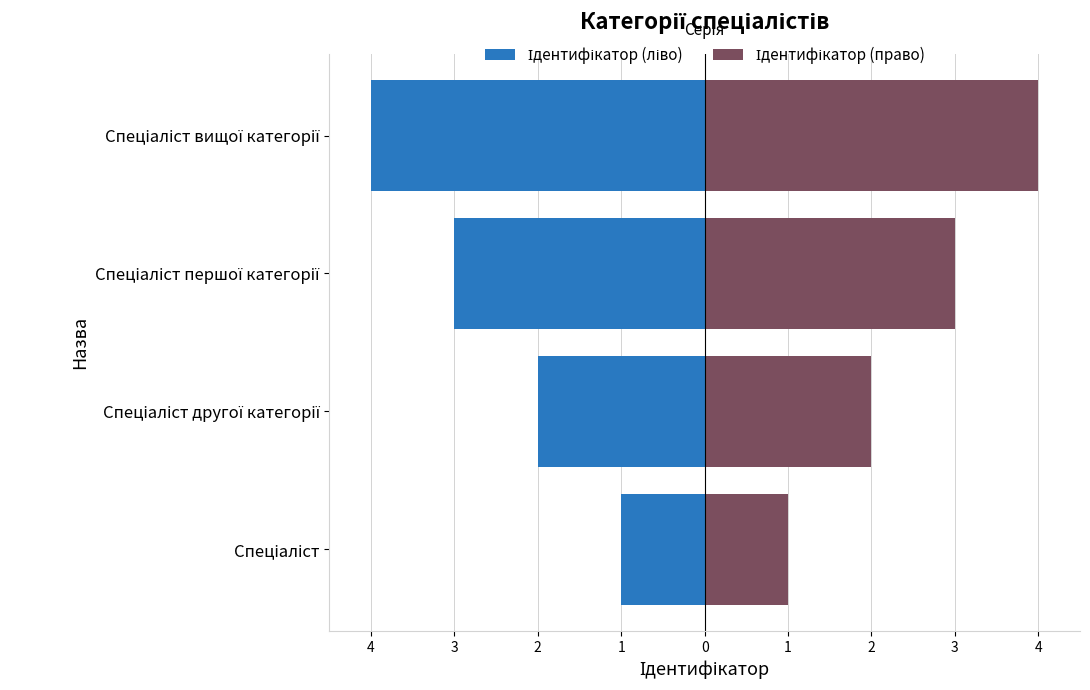

Reading right to left, what are all the values shown in this chart?

Ідентифікатор (ліво): -4	-3	-2	-1
Ідентифікатор (право): 4	3	2	1